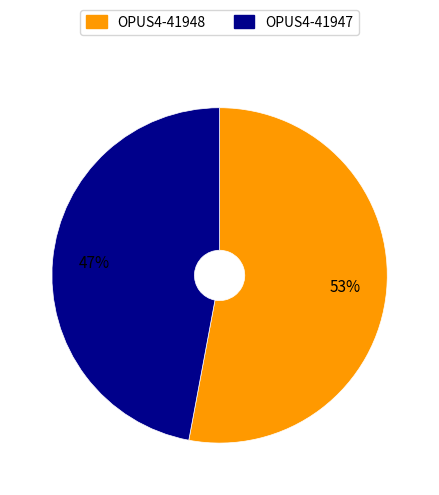

Does any single category account for the majority?

Yes